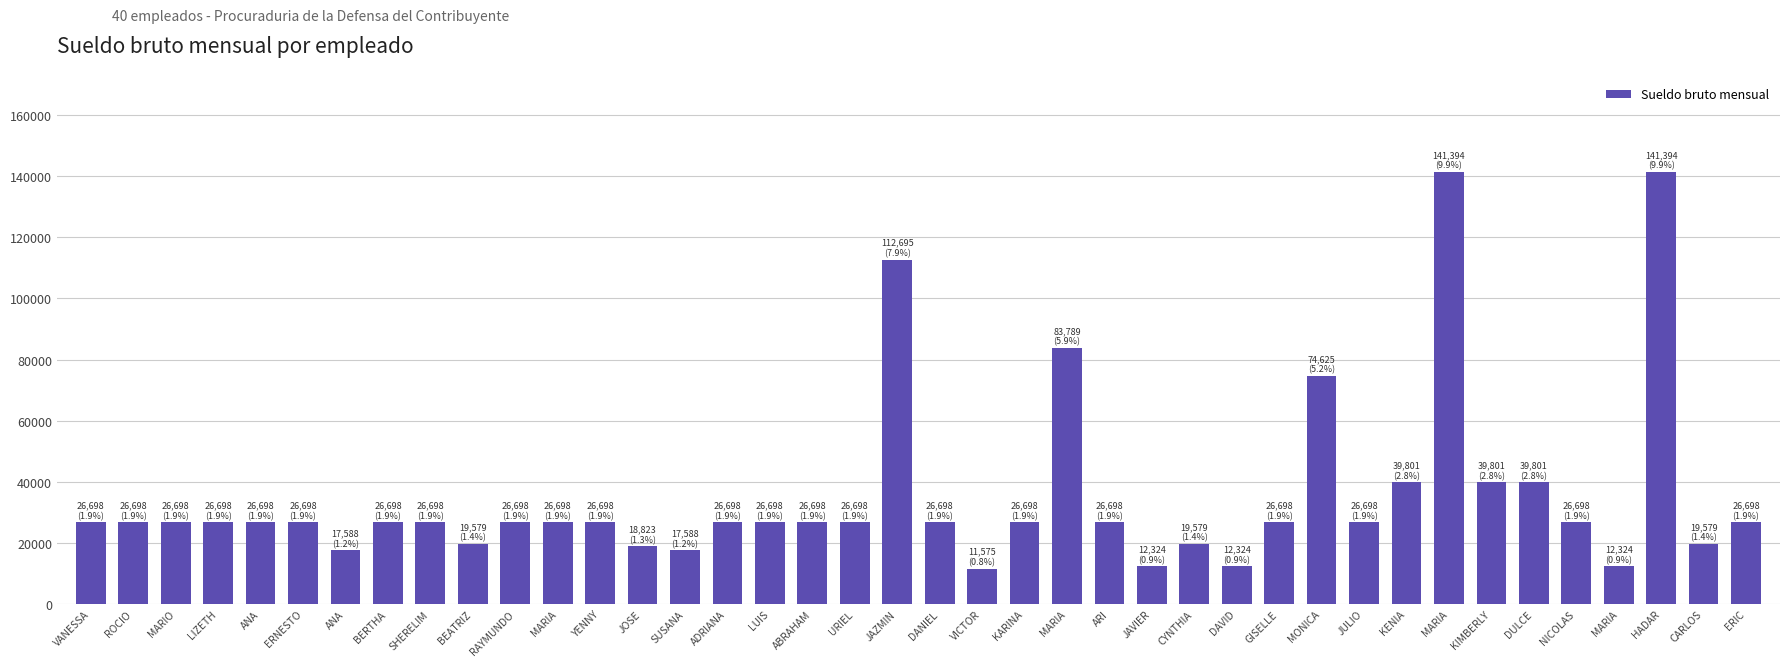

How many series are shown in this chart?

1